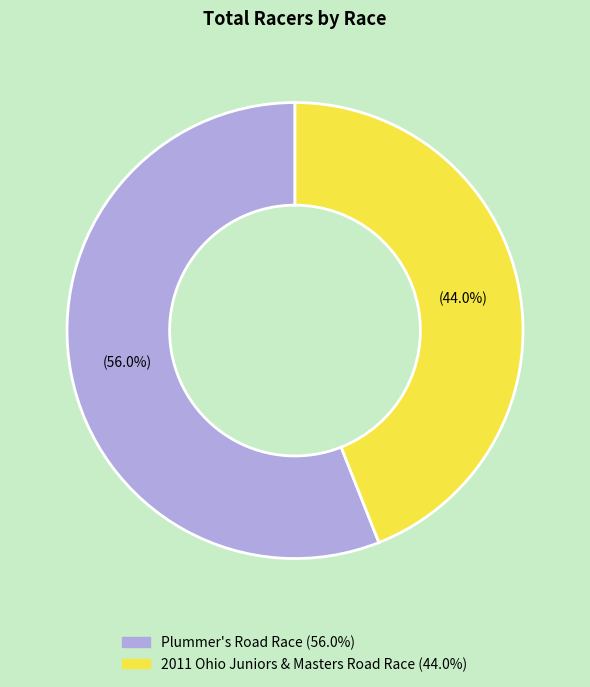

Which has a higher value, Plummer's Road Race or 2011 Ohio Juniors & Masters Road Race?

Plummer's Road Race